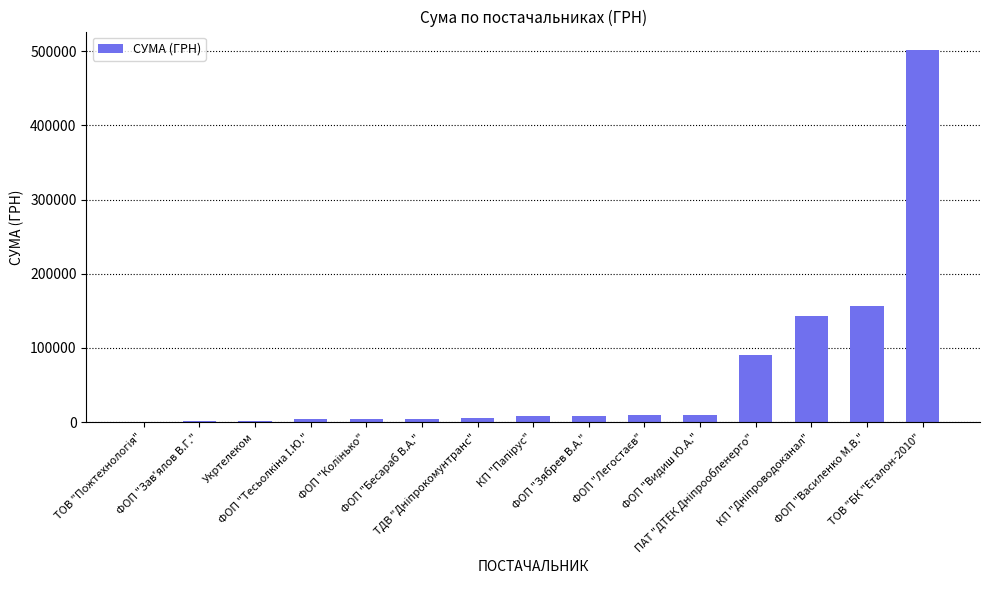

What is the sum of all values?

947847.6